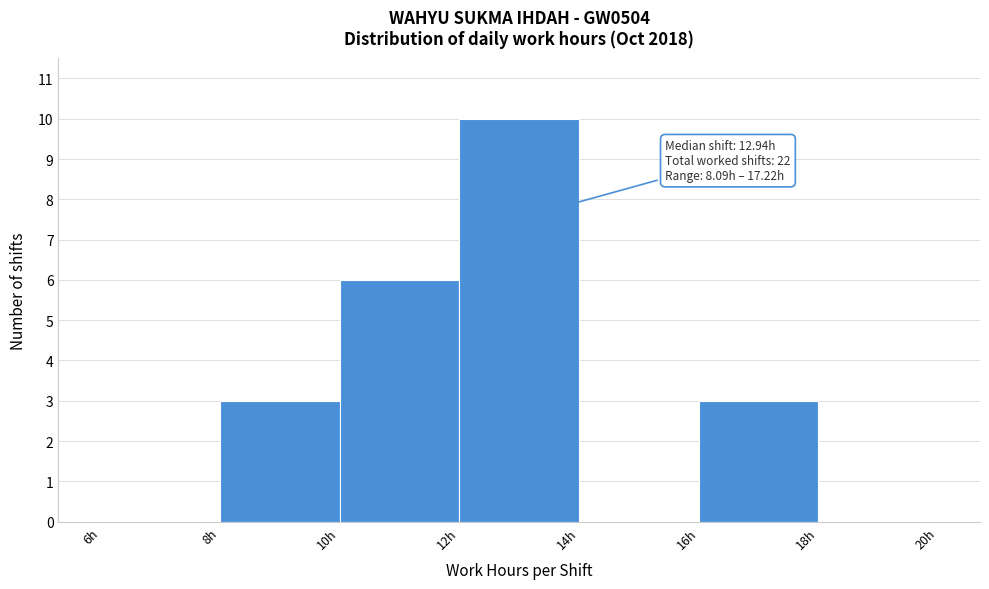

Which range on the x-axis has the tallest bar?

12 to 14